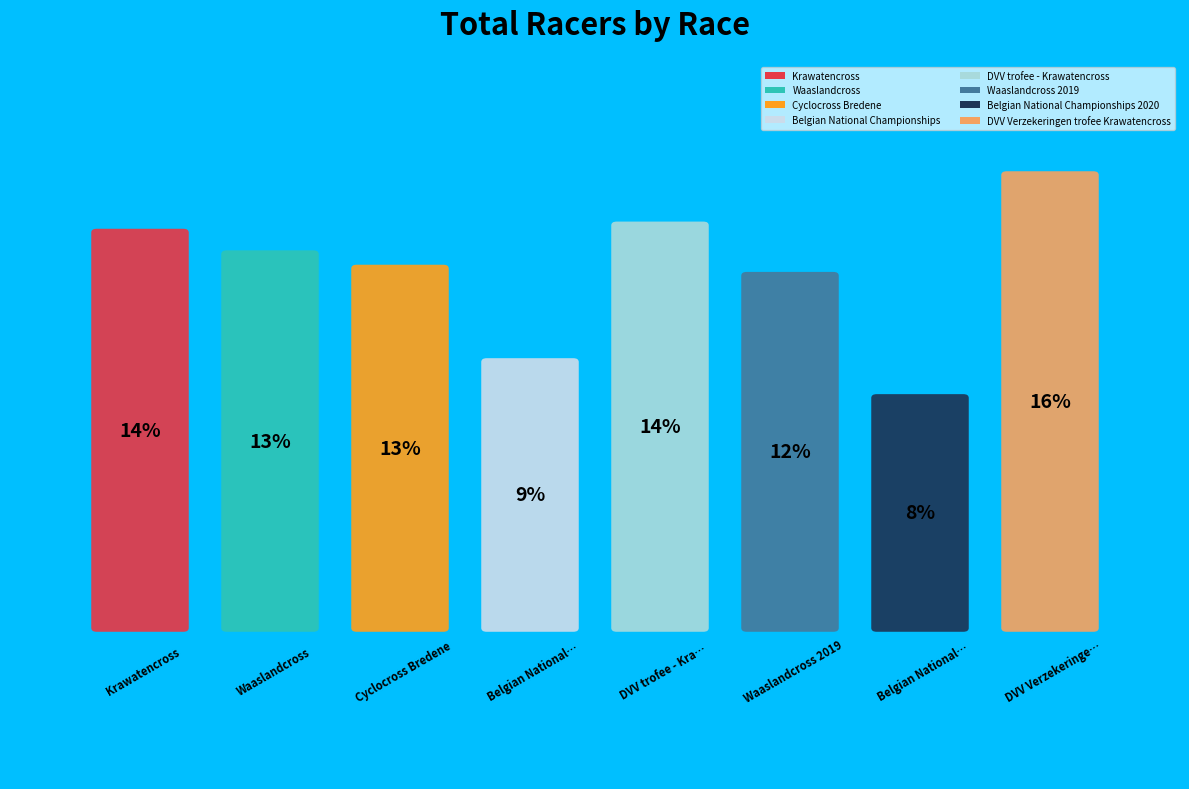

Rank the categories by value from highest to lowest.

DVV Verzekeringen trofee Krawatencross, DVV trofee - Krawatencross, Krawatencross, Waaslandcross, Cyclocross Bredene, Waaslandcross 2019, Belgian National Championships, Belgian National Championships 2020